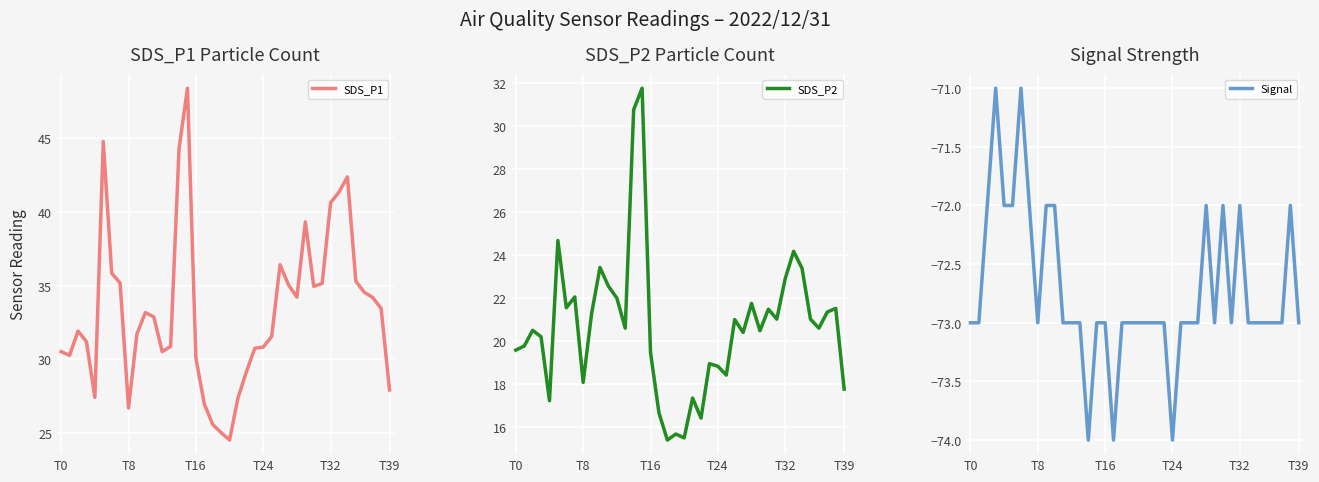

What is the greatest value displayed?

48.4